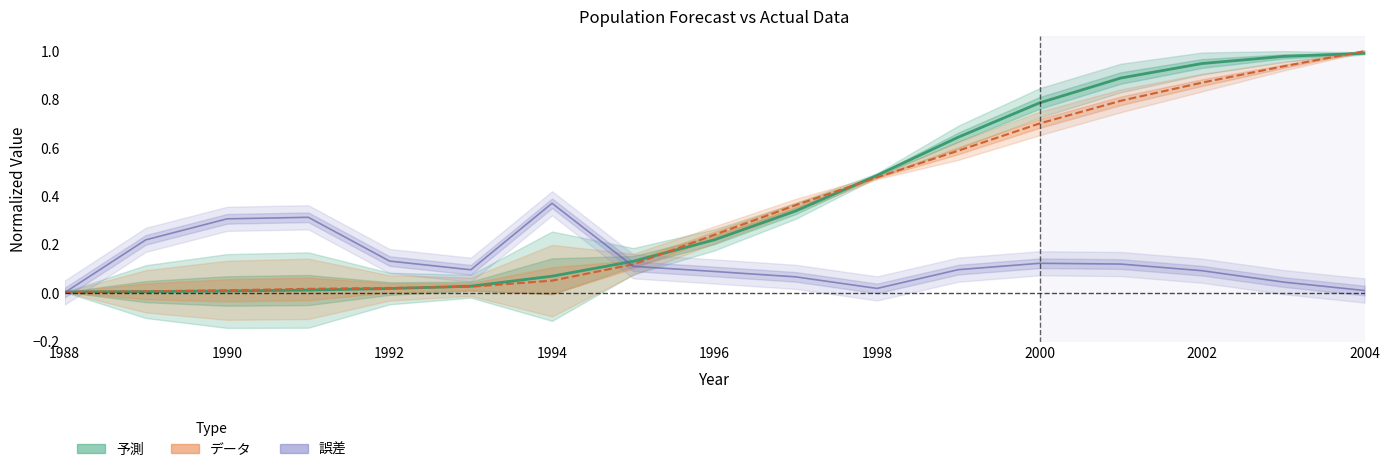

How many categories are shown in the chart?

17